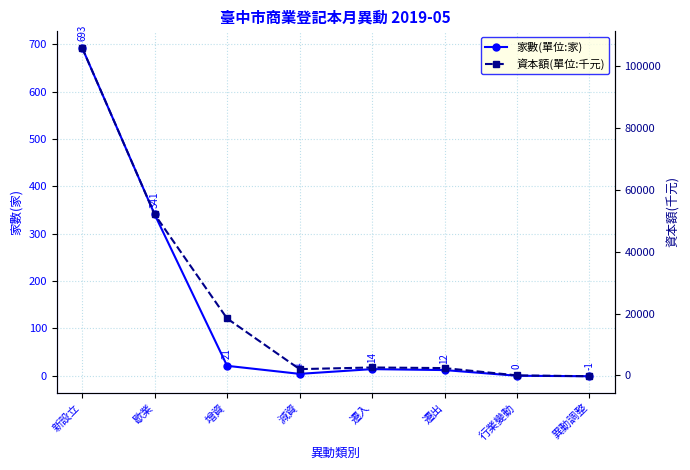

True or false: 資本額(單位:千元) has more than 0 points higher than both neighbors.

True